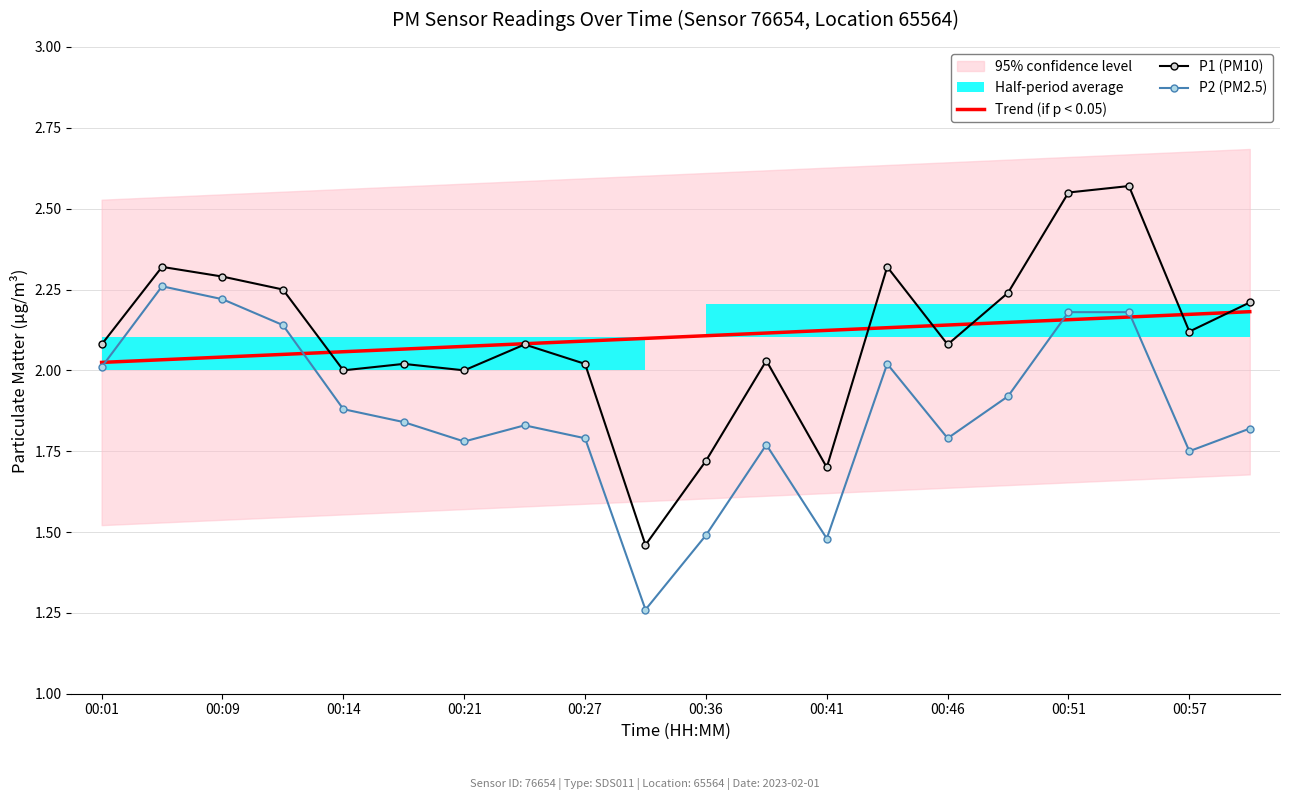

The value of P1 (PM10) at 00:01 is 3.3. True or false?

False